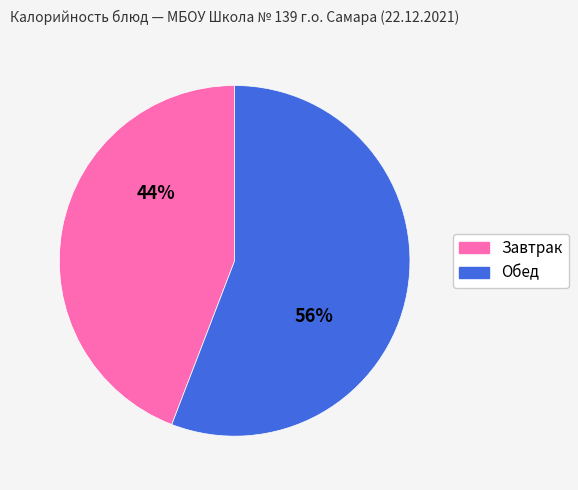

To the nearest percent, what is the difference between the largest and smallest slice percentages?

12%